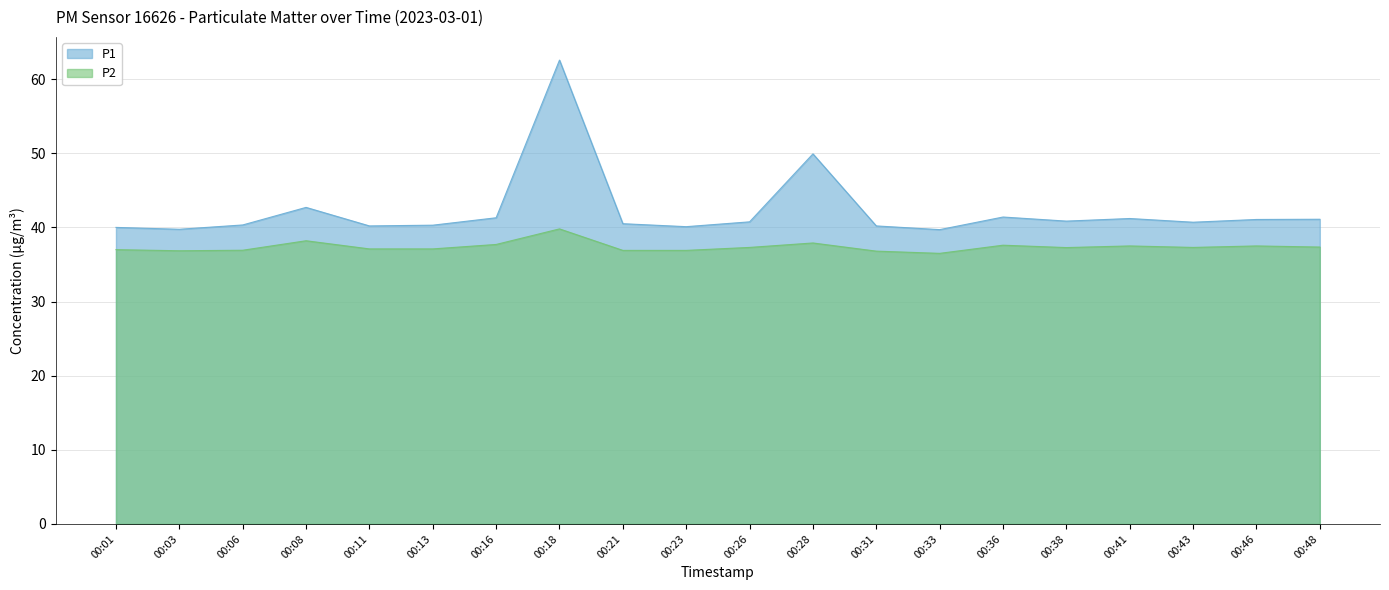

Is it true that P2 equals 37.1 at 00:13?

True